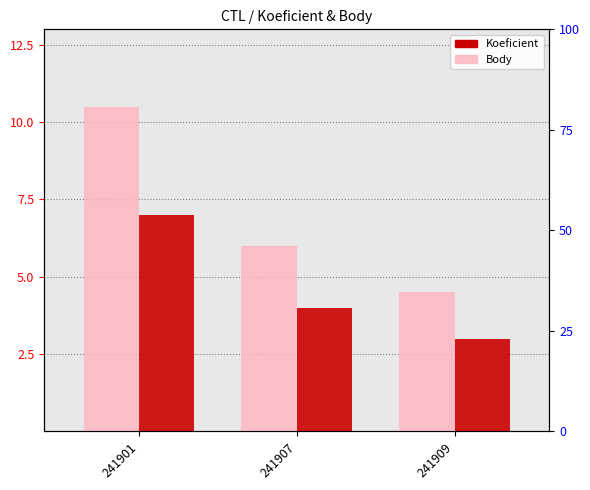

What is the difference between the highest and lowest values at 241909?

1.5